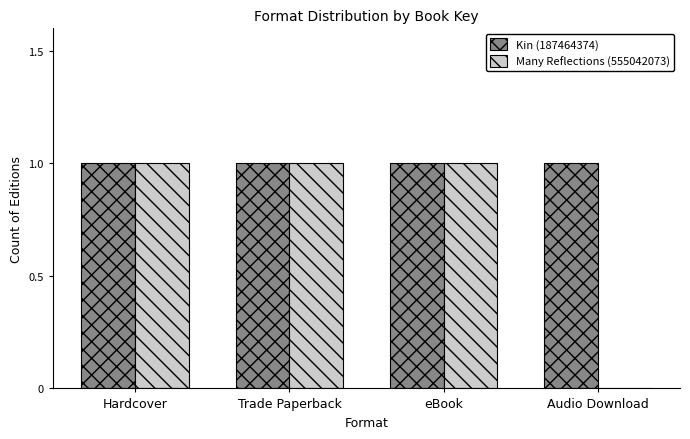

Are the bars grouped side by side (vs. stacked)?

Yes